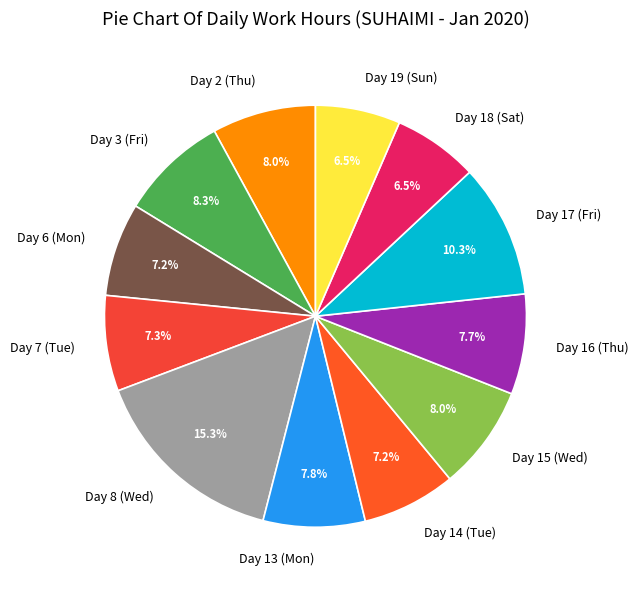

Which has a higher value, Day 15 (Wed) or Day 19 (Sun)?

Day 15 (Wed)